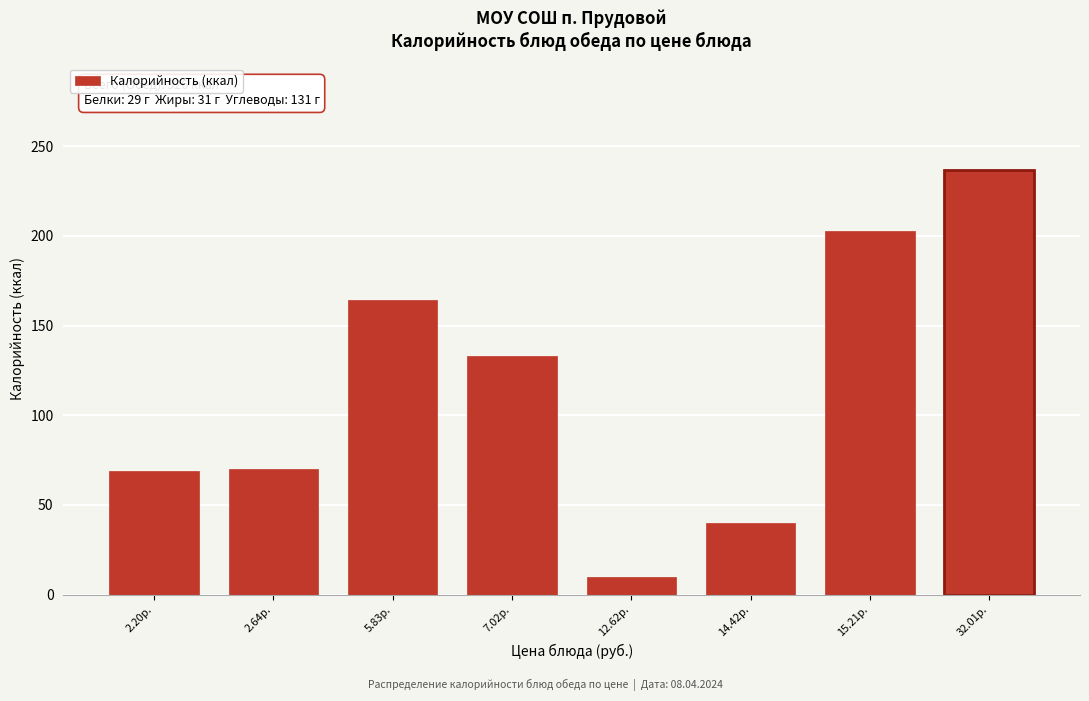

Is it true that the value at 15.21р. is 277?

False